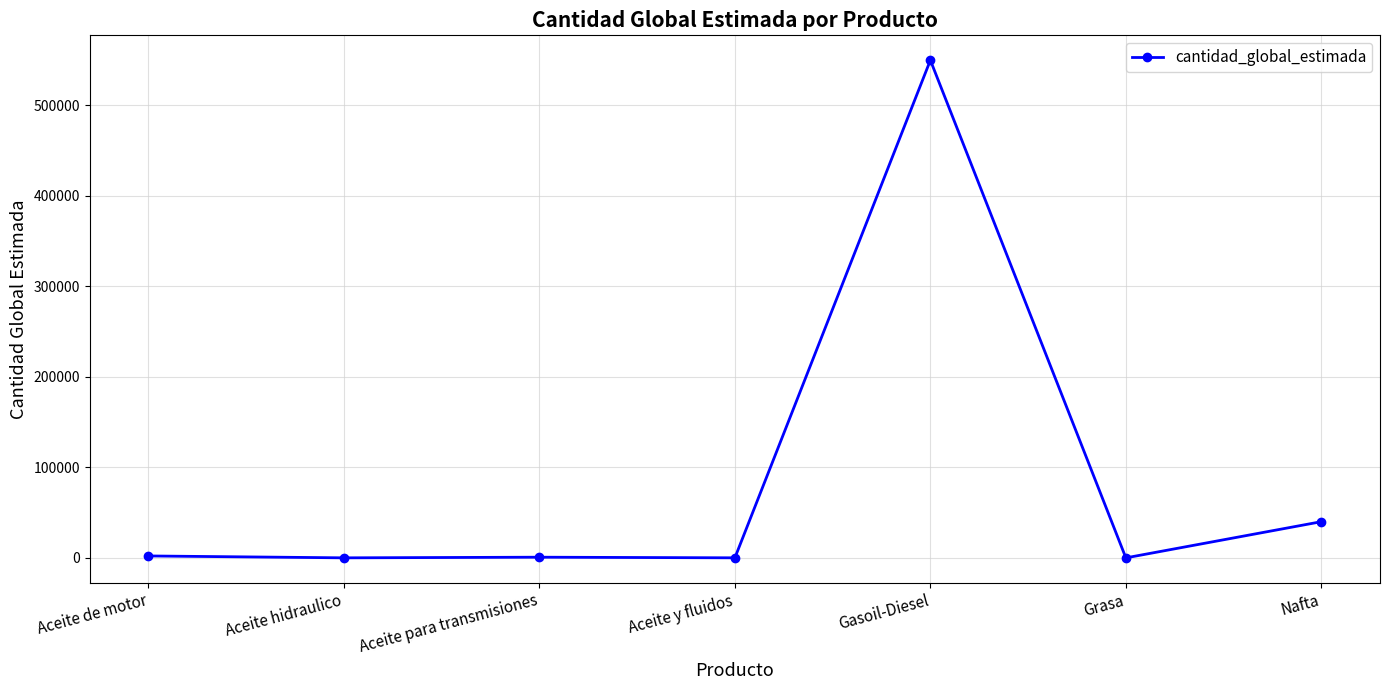

What is the label of the 2nd point from the left?

Aceite hidraulico